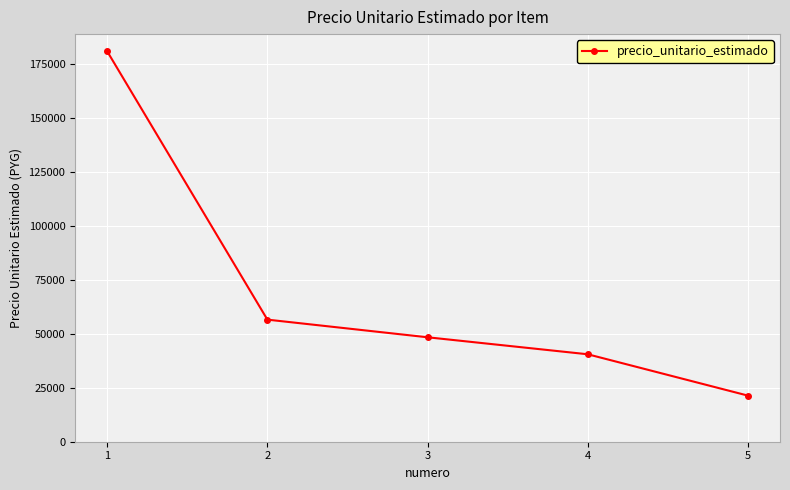

The value at 5 is 6941. True or false?

False